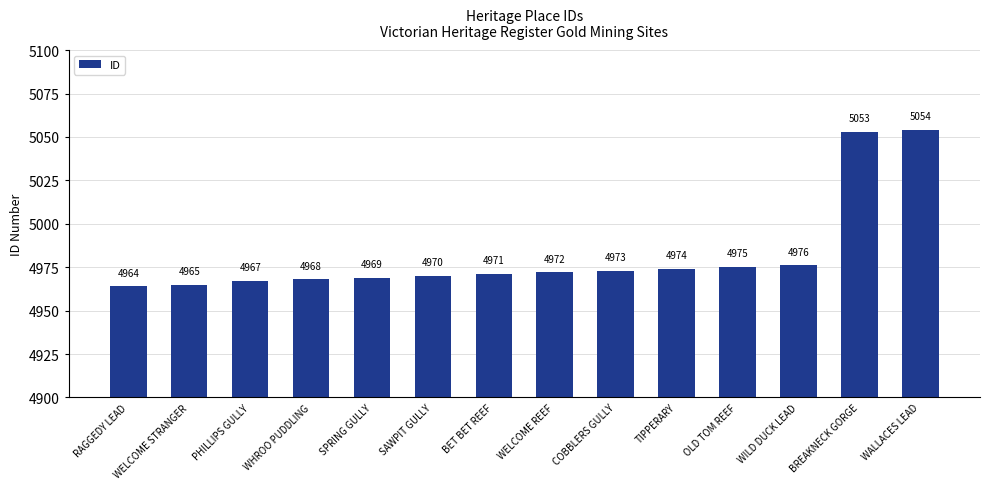

List the labels in order of value, largest first.

WALLACES LEAD, BREAKNECK GORGE, WILD DUCK LEAD, OLD TOM REEF, TIPPERARY, COBBLERS GULLY, WELCOME REEF, BET BET REEF, SAWPIT GULLY, SPRING GULLY, WHROO PUDDLING, PHILLIPS GULLY, WELCOME STRANGER, RAGGEDY LEAD